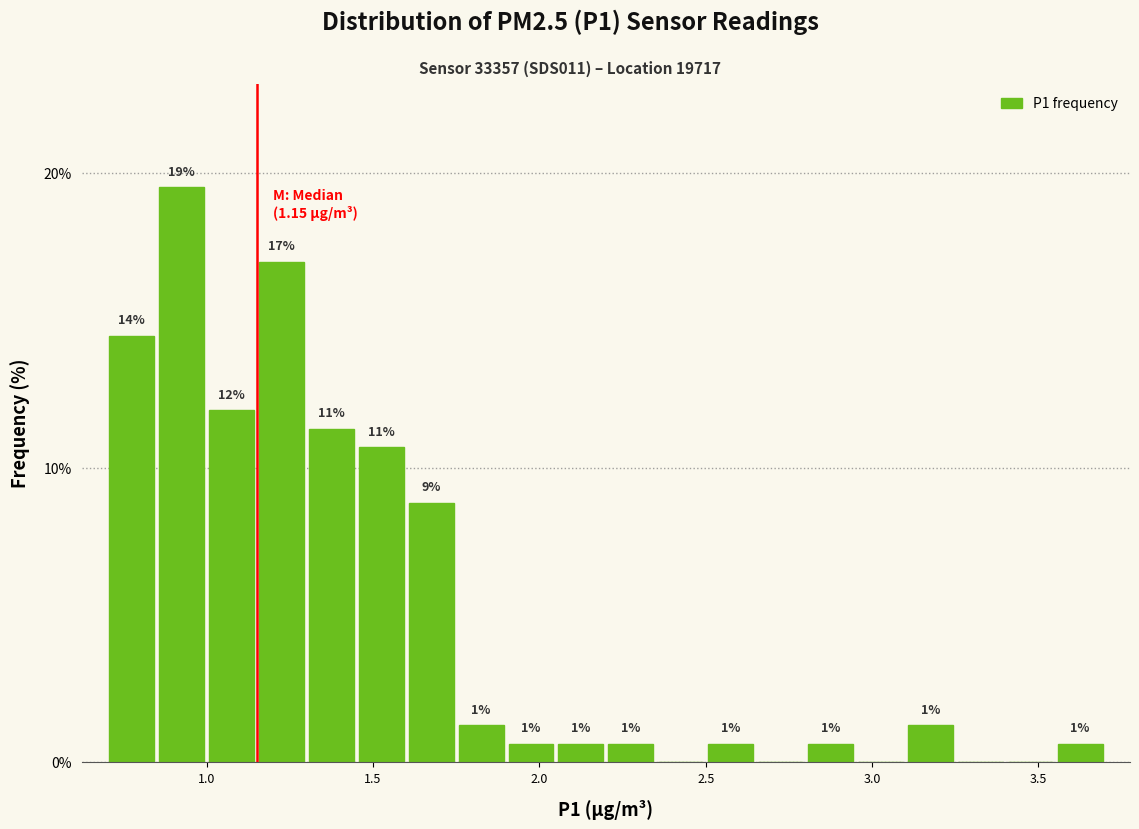

Read against the x-axis, roughly where is the centre of the tallest bar?

0.95